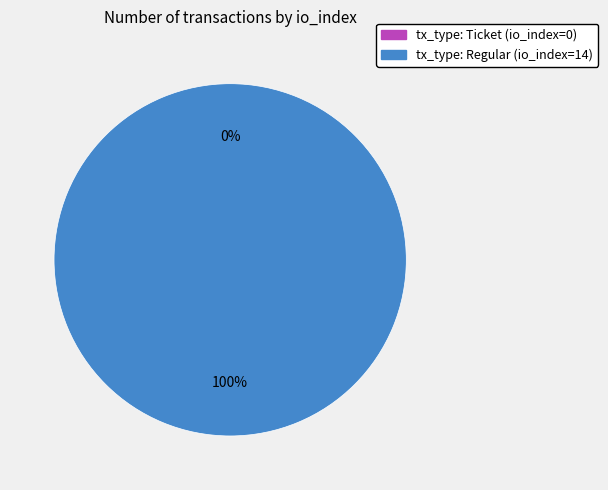

Is the sum of tx_type: Regular (io_index=14) and tx_type: Ticket (io_index=0) greater than half?

Yes